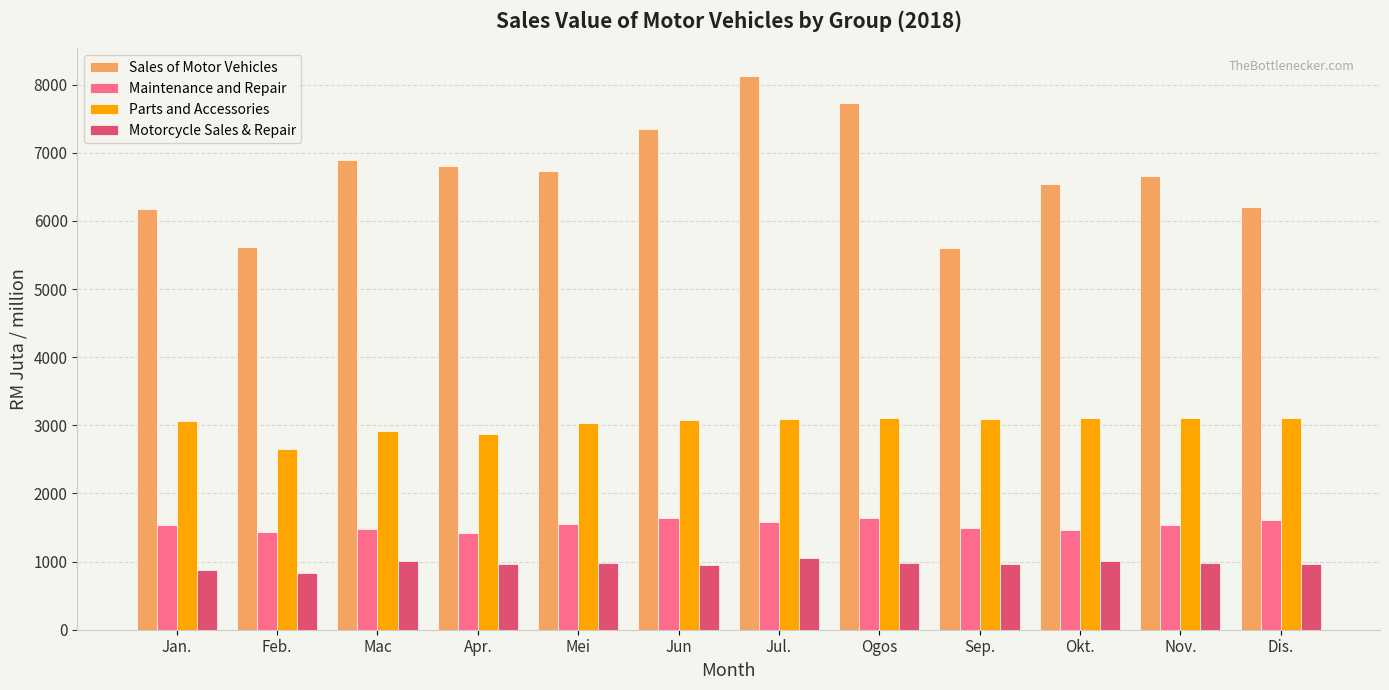

Rank the series at Jan. from highest to lowest value.

Sales of Motor Vehicles, Parts and Accessories, Maintenance and Repair, Motorcycle Sales & Repair